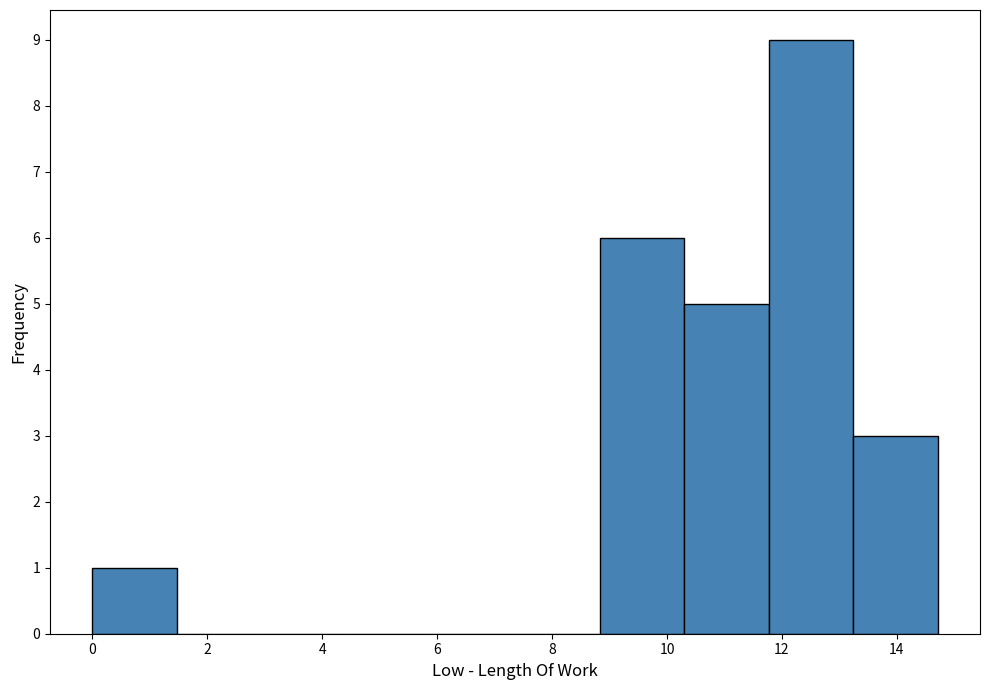

Over which range of the x-axis is the bar tallest?

11.8 to 13.2